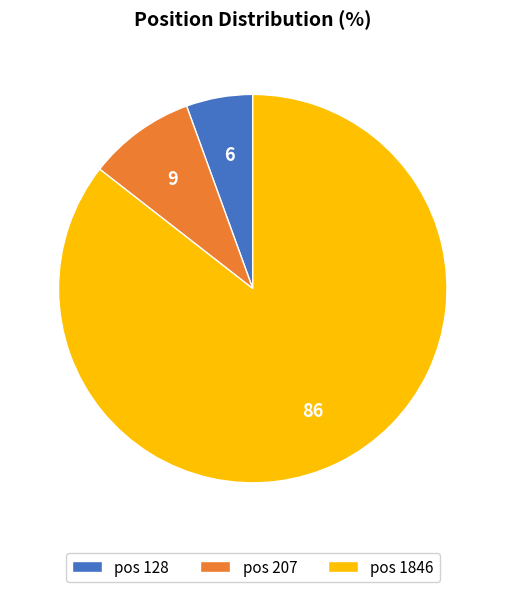

Is the sum of pos 207 and pos 1846 greater than half?

Yes